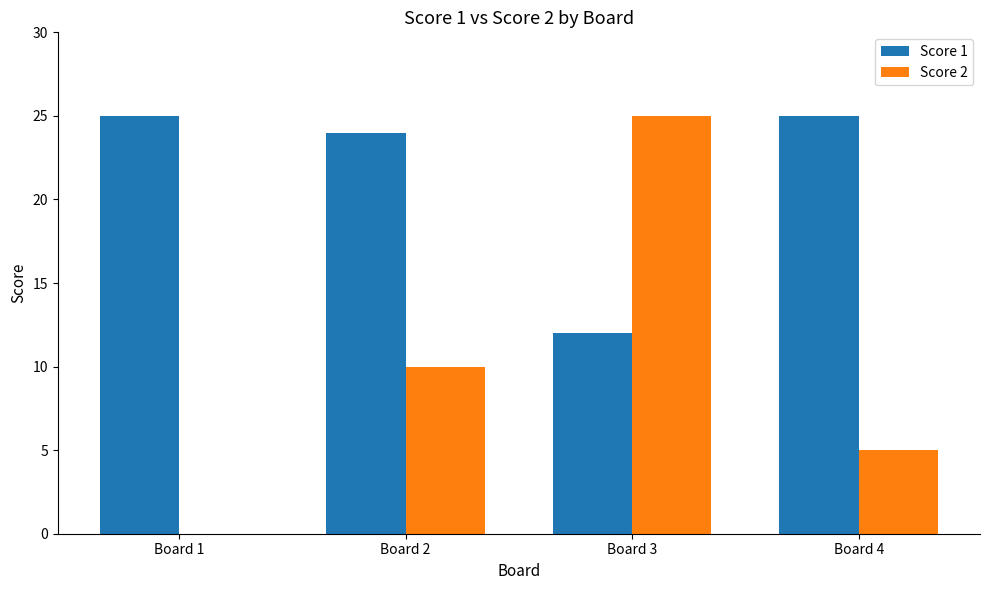

Is it true that Score 2 equals 18 at Board 2?

False